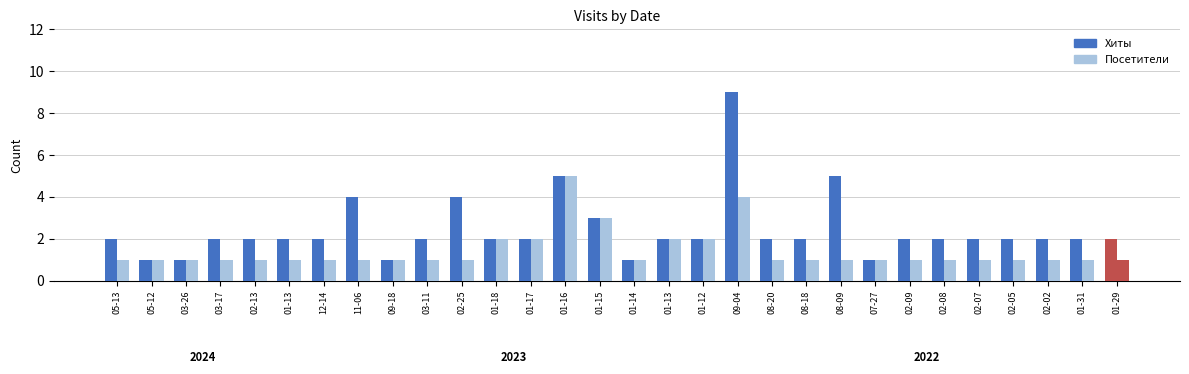

How many series are shown in this chart?

2